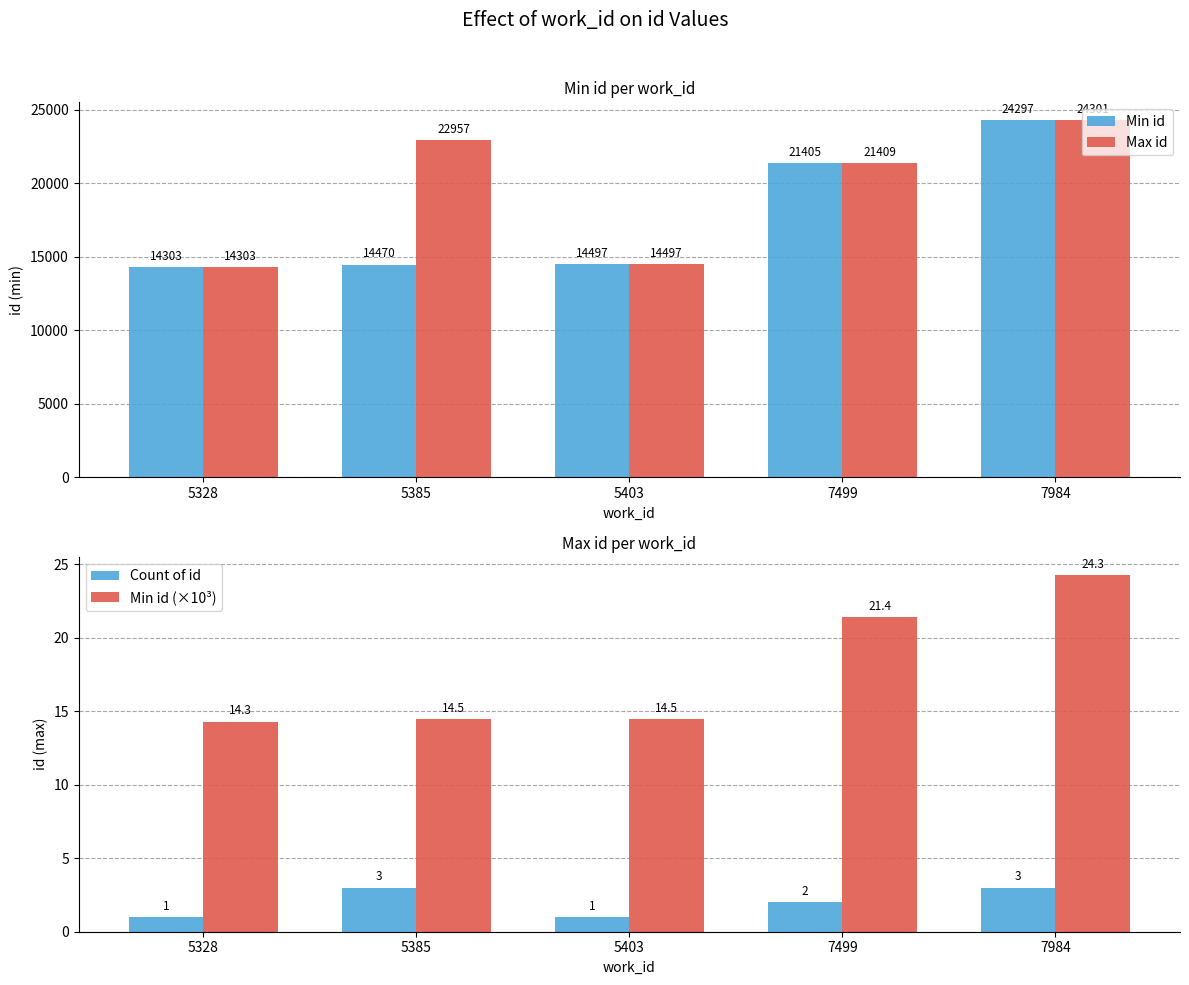

What is the difference between the Max id values at 7499 and 7984?

2892